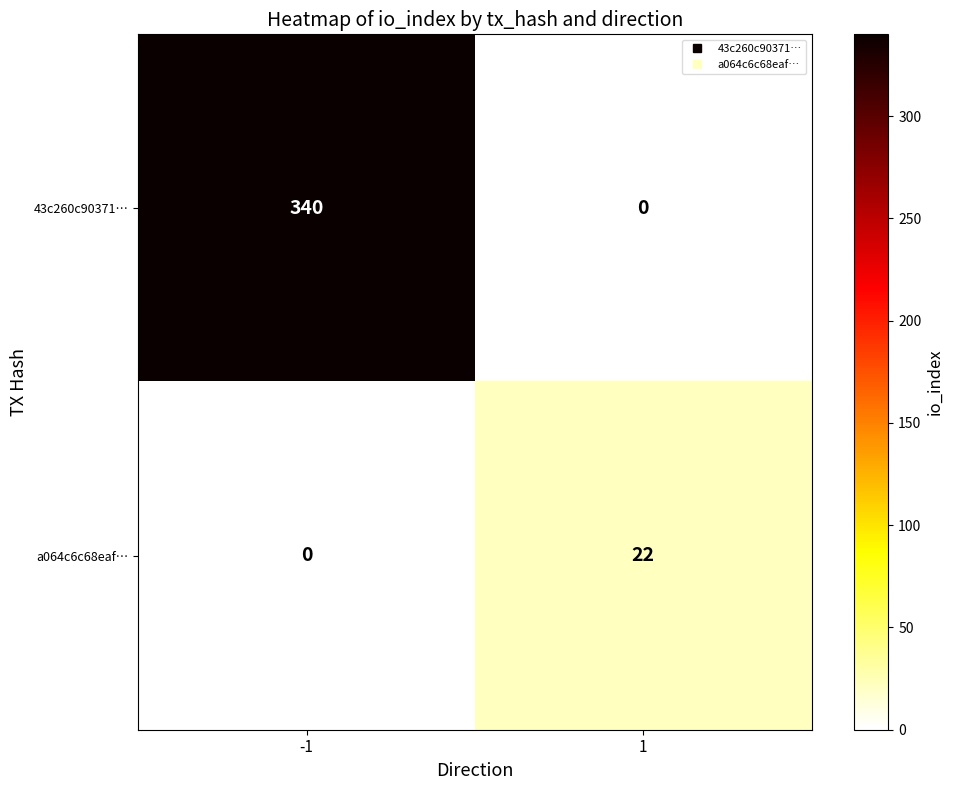

What is the highest value of the a064c6c68eaf… series?

22